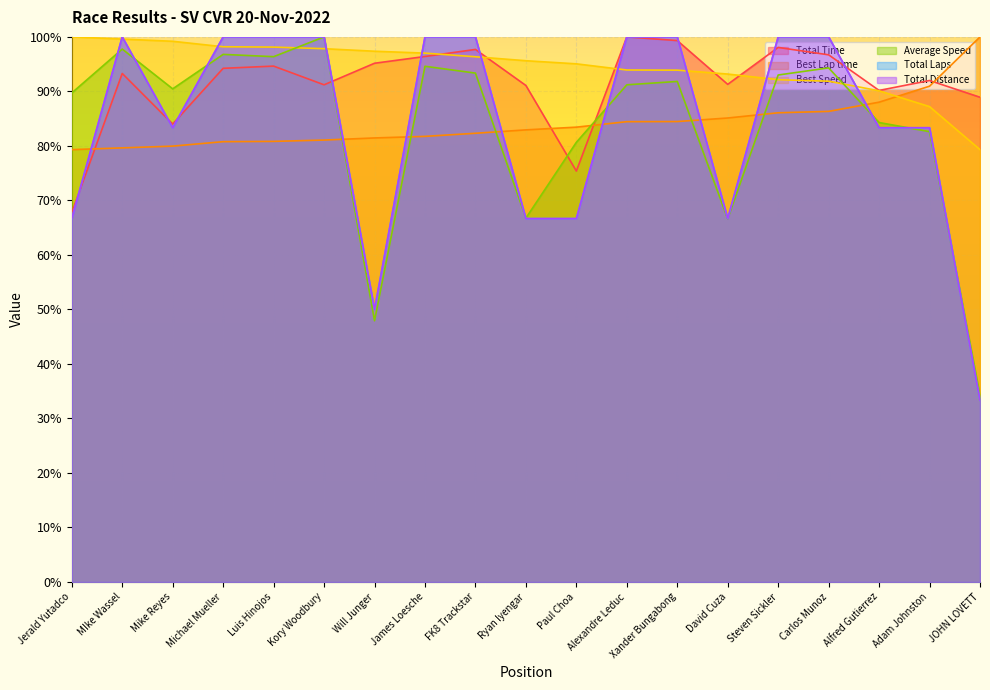

Which series ends up on top after the final intersection of Total Distance and Best Lap time?

Best Lap time